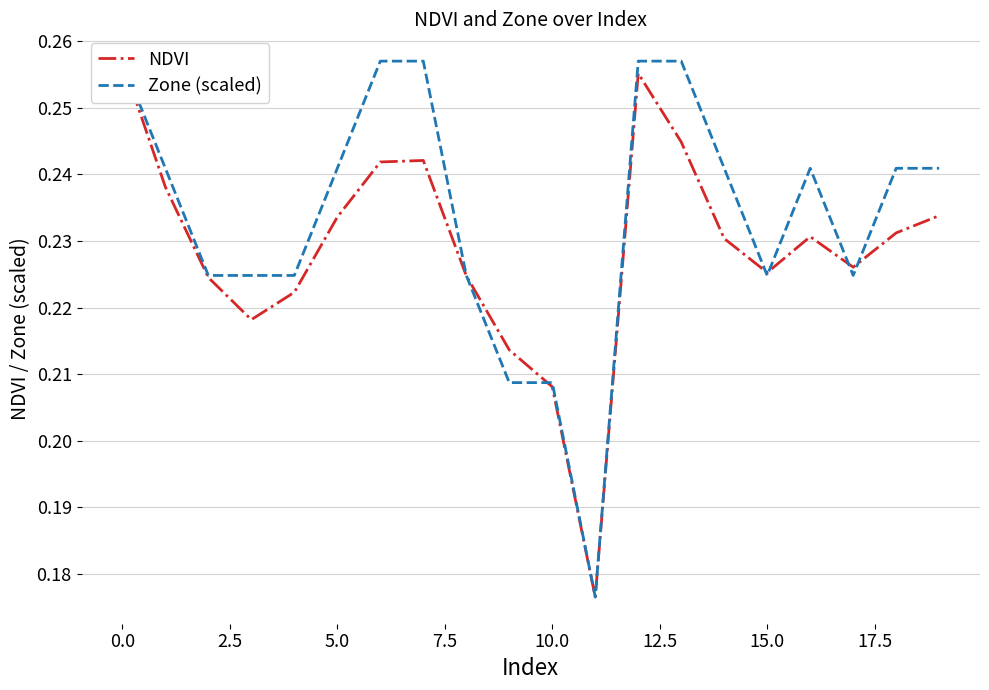

At which category does the chart reach its minimum across all series?

11